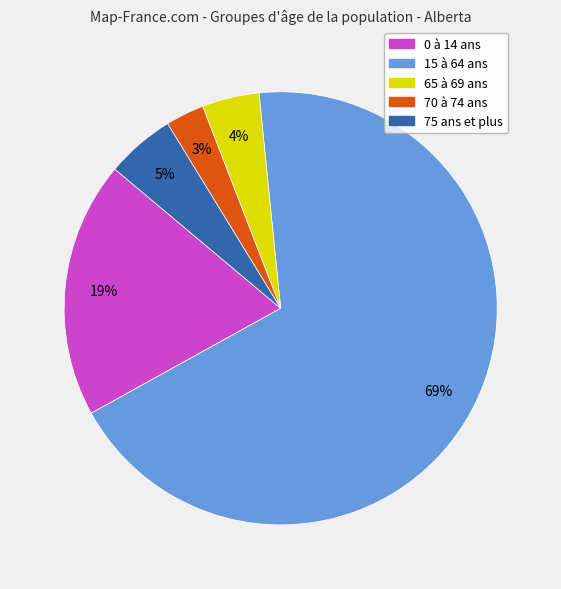

To the nearest percent, what portion does 15 à 64 ans represent?

69%